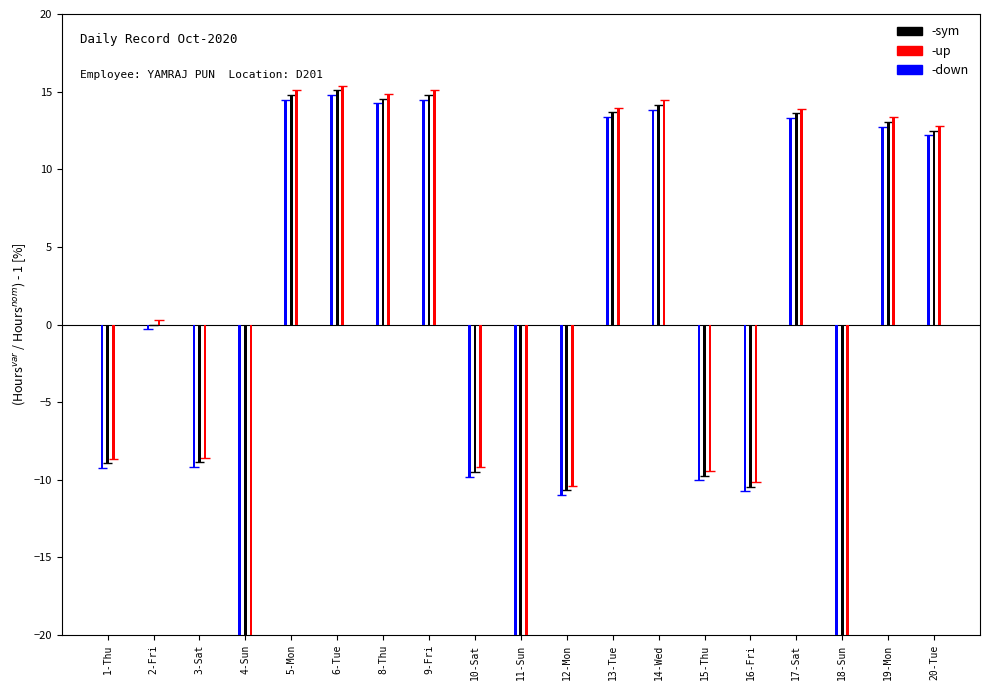

How many values in up are above zero?

10